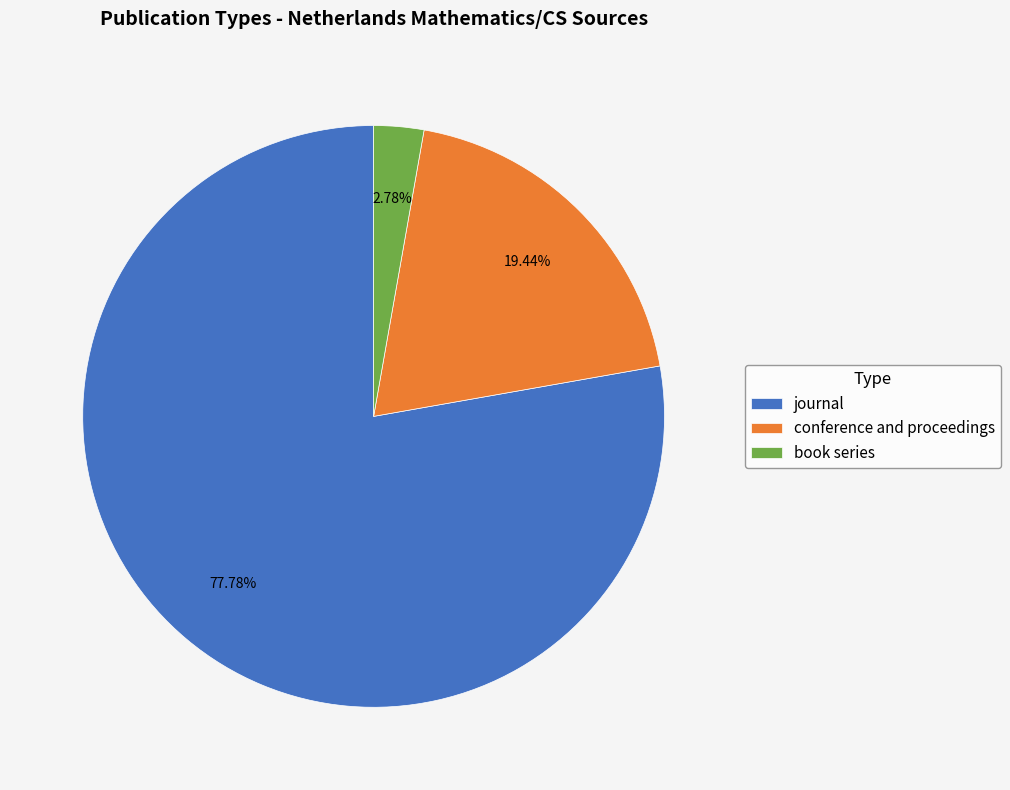

To the nearest percent, what is the combined percentage of book series and journal?

81%